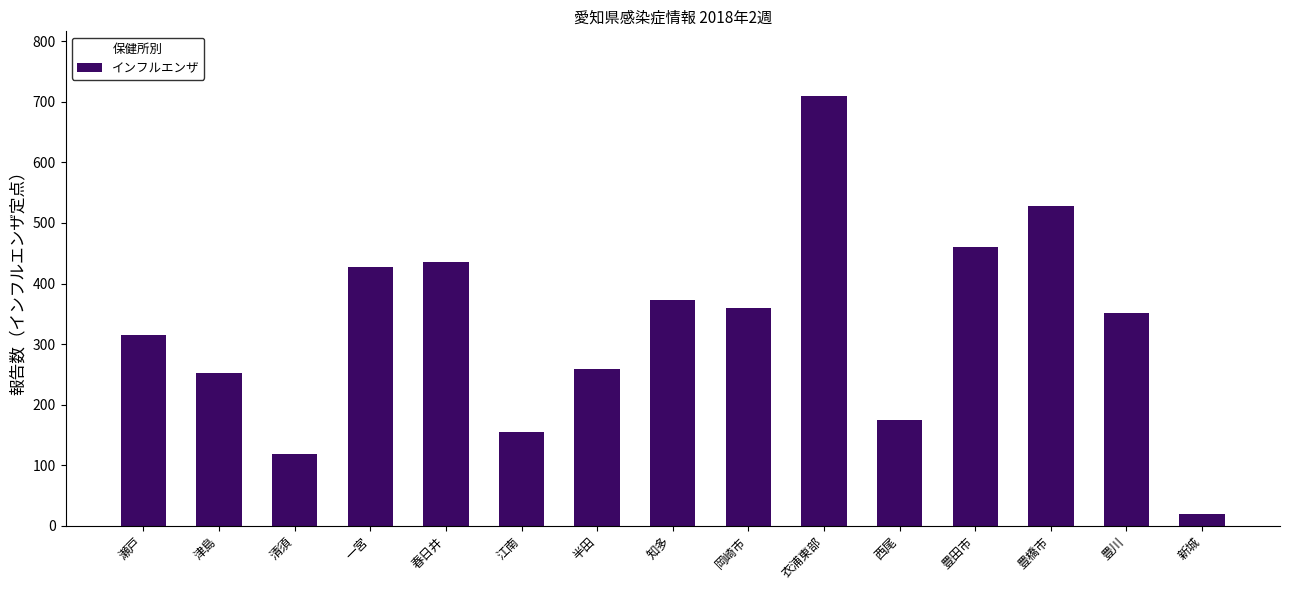

Does the chart contain stacked bars?

No